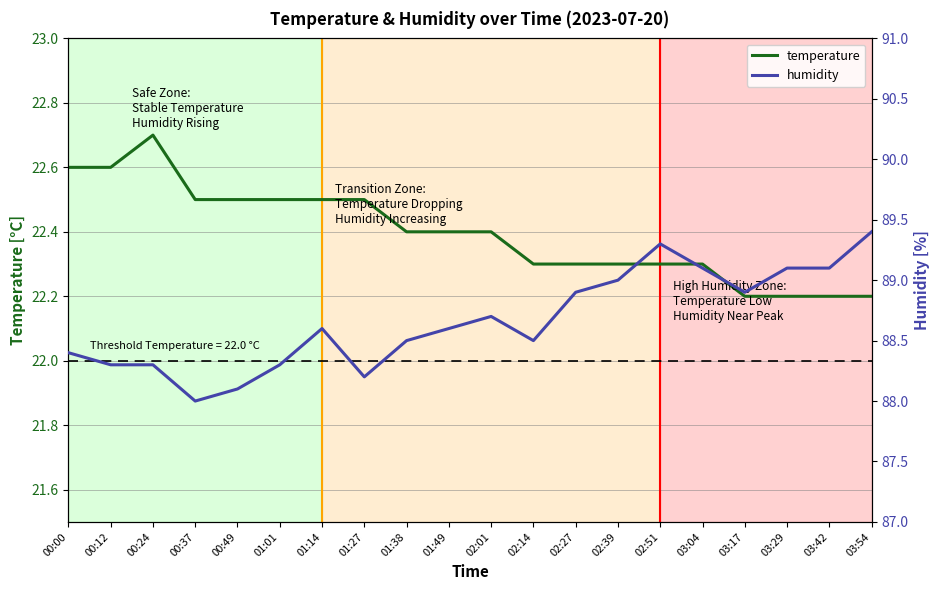

What is the difference between the highest and lowest values at 02:51?

67.0